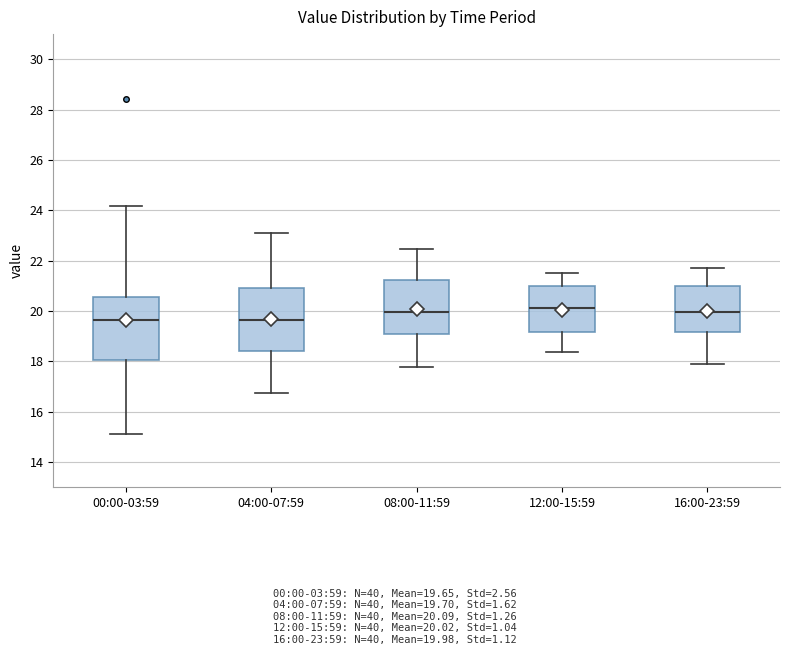

Reading left to right, transcribe this box plot: for each box, give where its median line is, the range the box spans, and where its two whiskers end, as read against the y-axis. The values are not printed on the chart, so give them approximately, as read against the axis.

00:00-03:59: median 19.6, box 18.0 to 20.6, whiskers 15.2 to 24.2
04:00-07:59: median 19.6, box 18.4 to 21.0, whiskers 16.8 to 23.2
08:00-11:59: median 20.0, box 19.2 to 21.2, whiskers 17.8 to 22.4
12:00-15:59: median 20.2, box 19.2 to 21.0, whiskers 18.4 to 21.6
16:00-23:59: median 20.0, box 19.2 to 21.0, whiskers 18.0 to 21.8